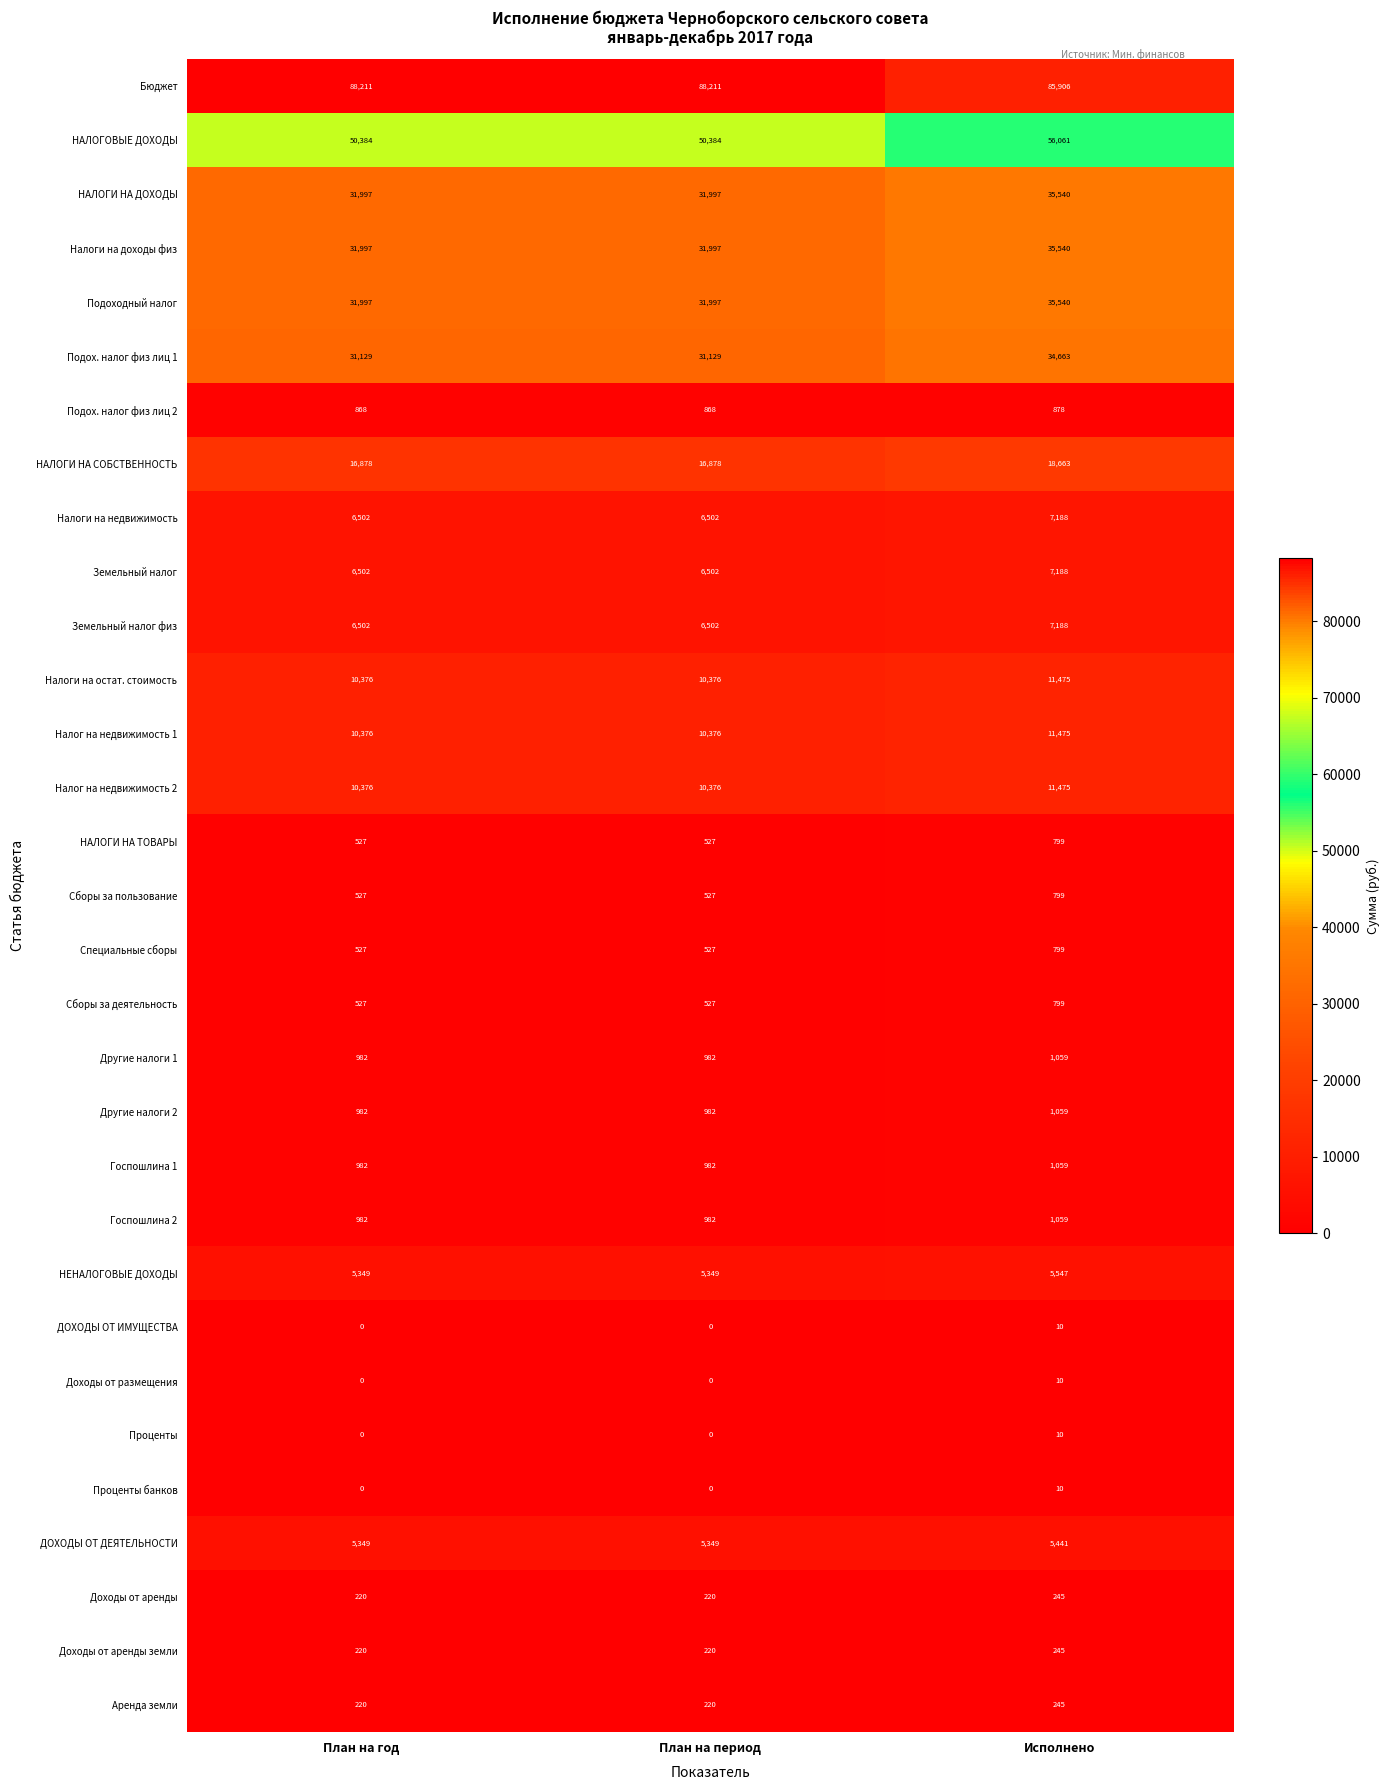

What is the approximate value of Земельный налог at Исполнено, to the nearest 50?

7200